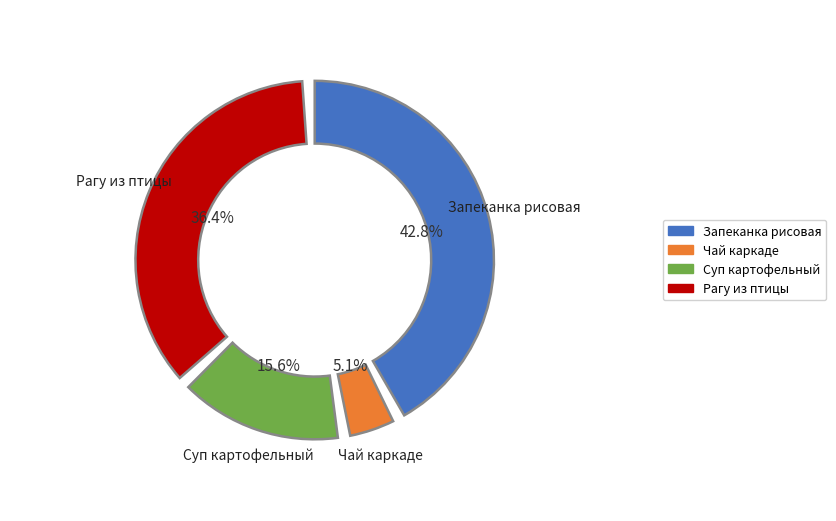

To the nearest percent, what percentage of the pie is Завтрак (Чай каркаде)?

5%